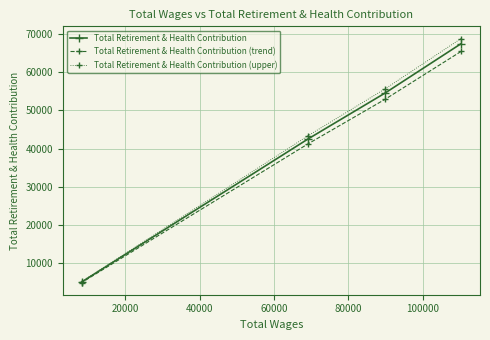

Reading left to right, transcribe all the data shown in this chart.

Total Retirement & Health Contribution: 5186.0	42517.0	54554.0	67407.0
Total Retirement & Health Contribution (trend): 5030.4	41241.5	52917.4	65384.8
Total Retirement & Health Contribution (upper): 5289.7	43367.3	55645.1	68755.1